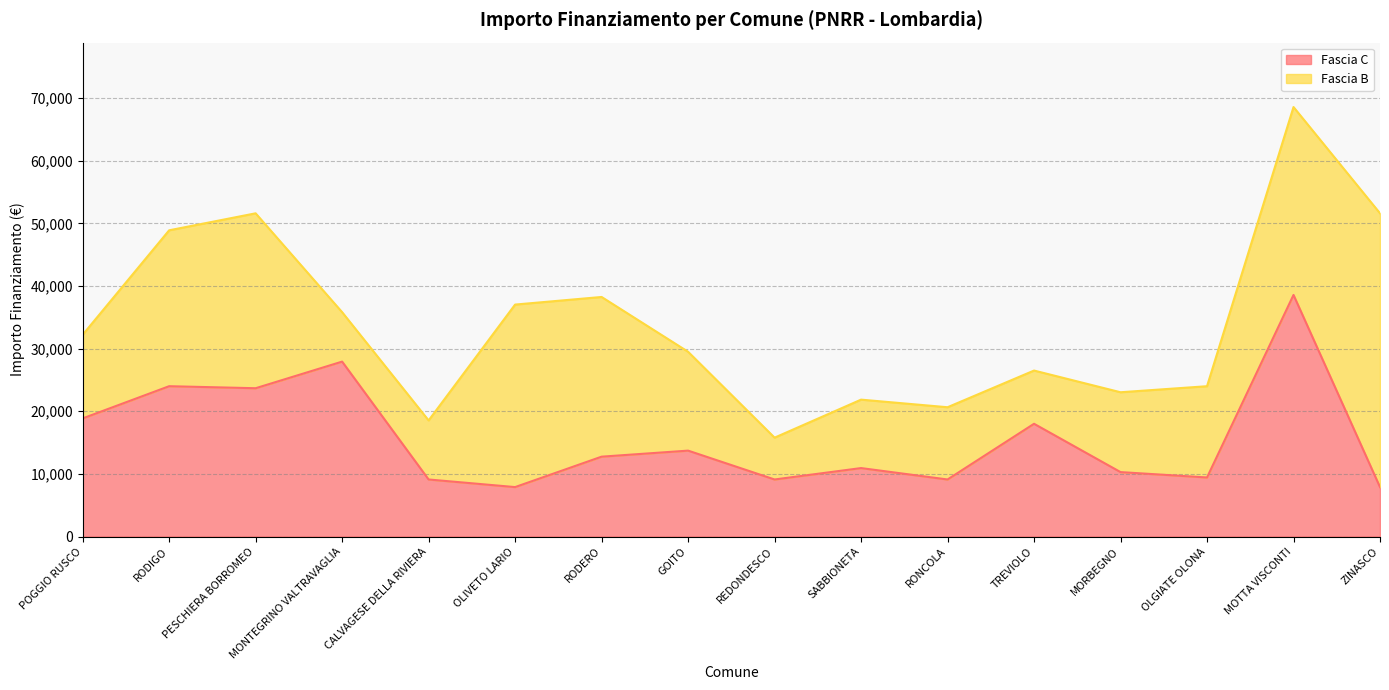

Between SABBIONETA and OLGIATE OLONA, which is larger?

SABBIONETA